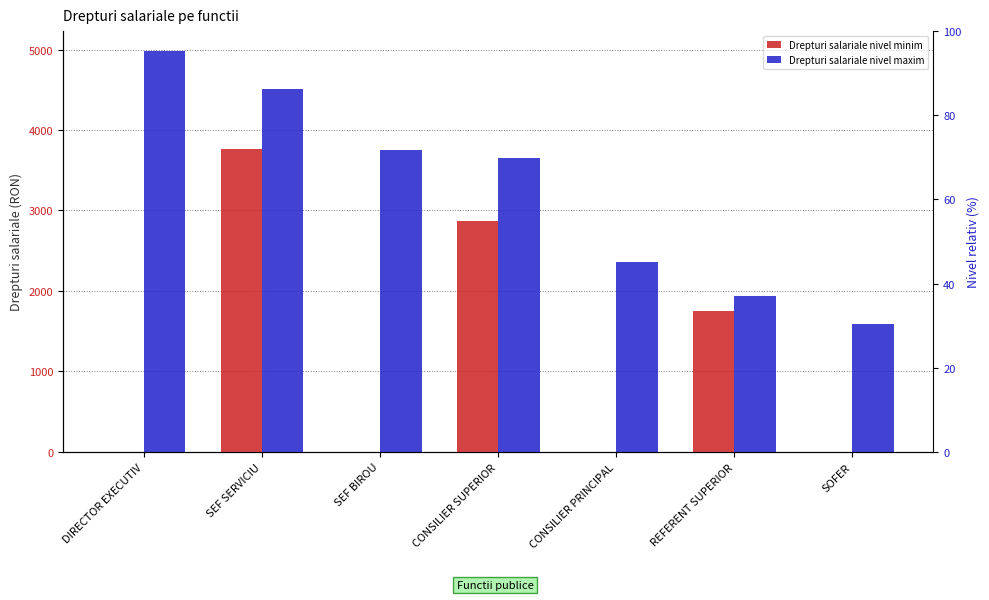

Does the chart contain stacked bars?

No